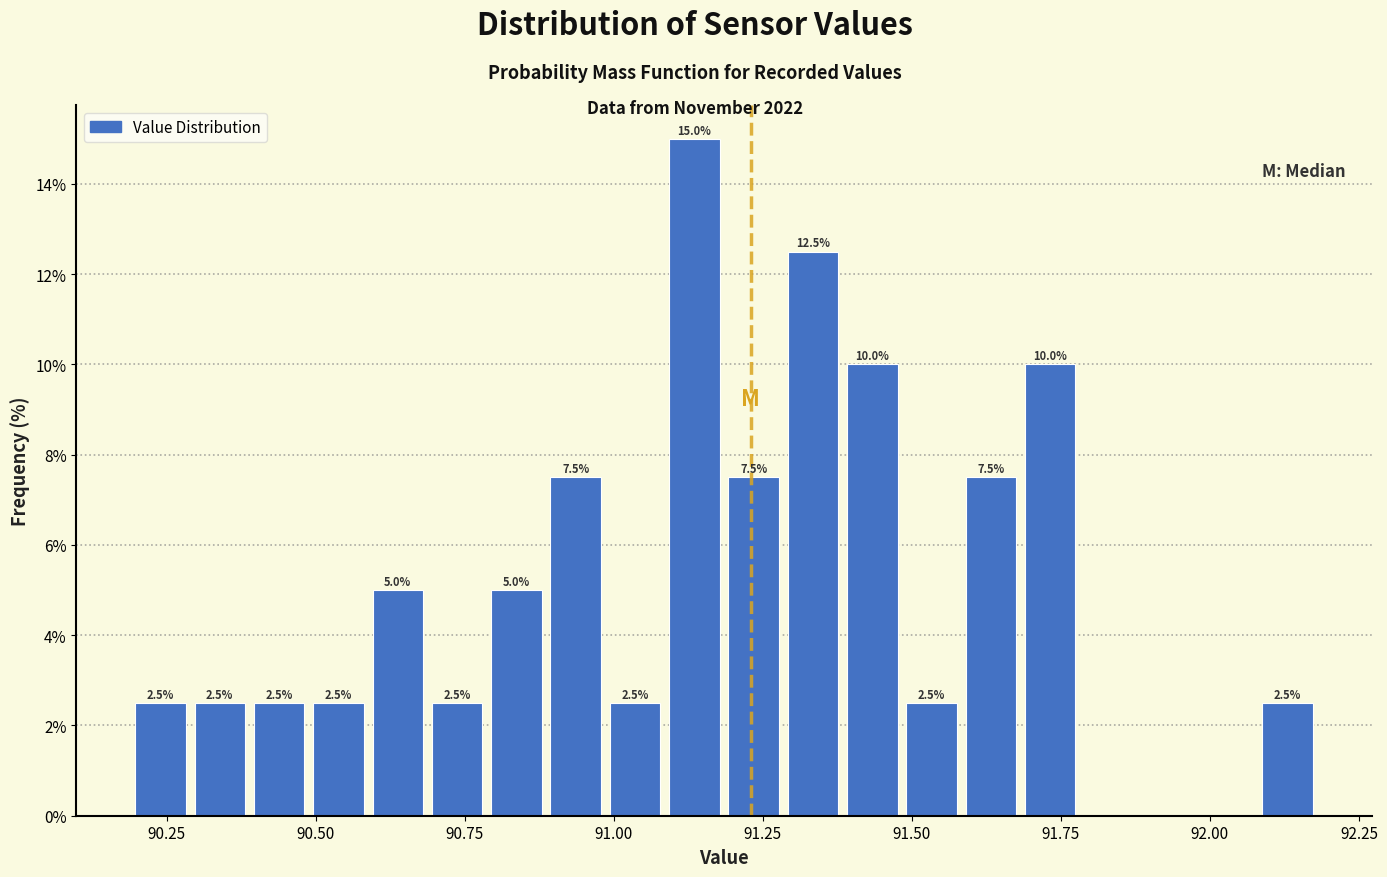

Around what value on the x-axis is the tallest bar? Give the approximate position of its centre, as read against the axis.

91.15